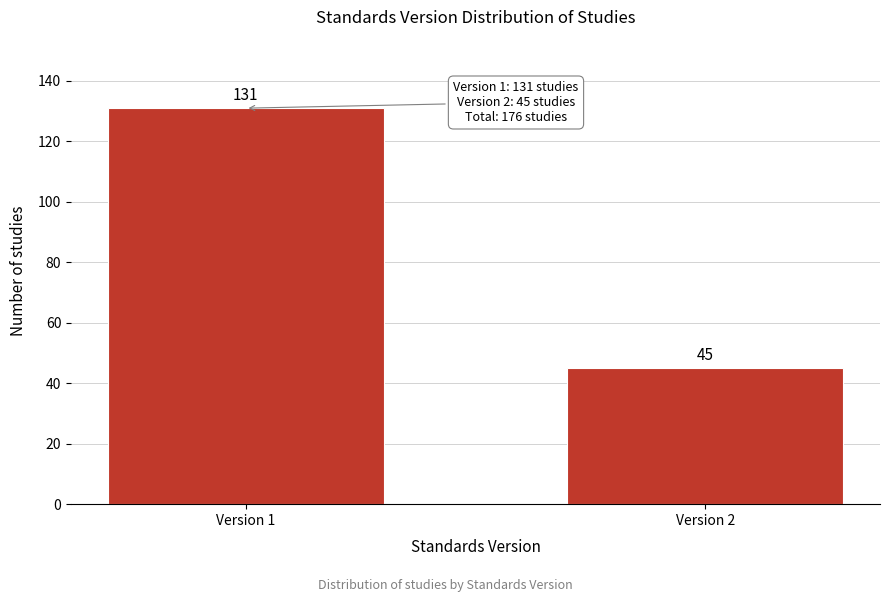

Reading left to right, list all the values displayed in this chart.

Version 1=131	Version 2=45